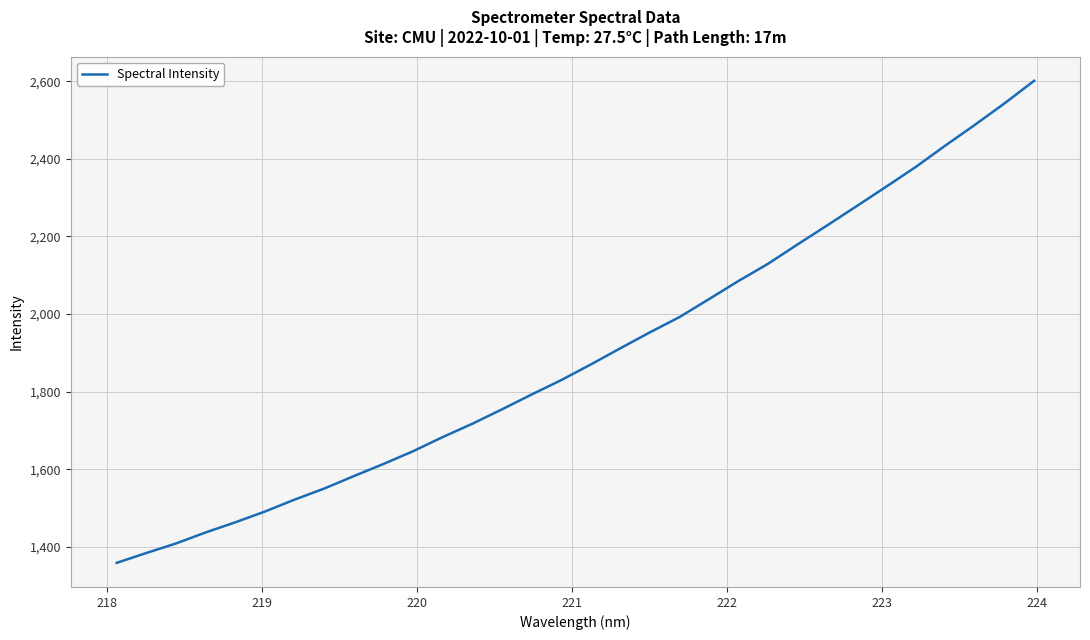

What is the smallest value displayed?

1358.4